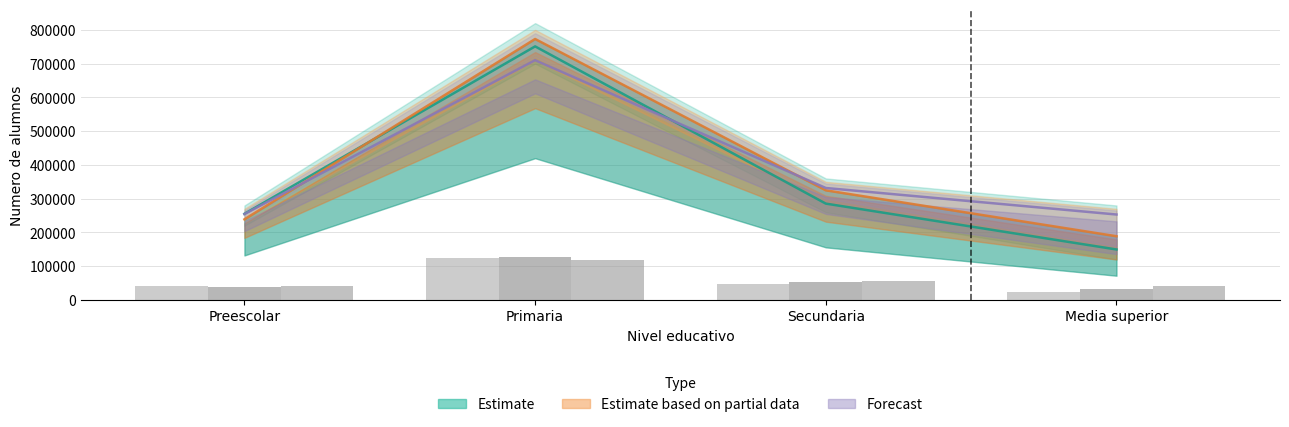

Does the chart contain any negative values?

No